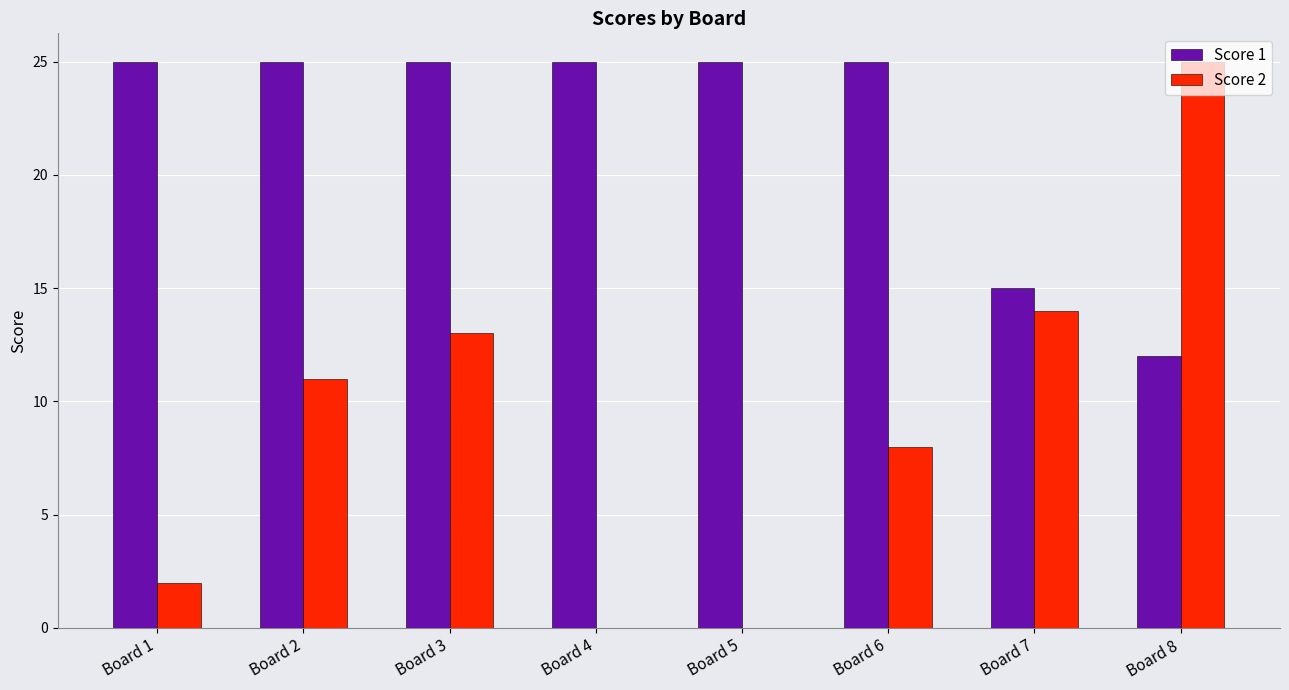

Between Board 1 and Board 2, which series saw the biggest shift?

Score 2